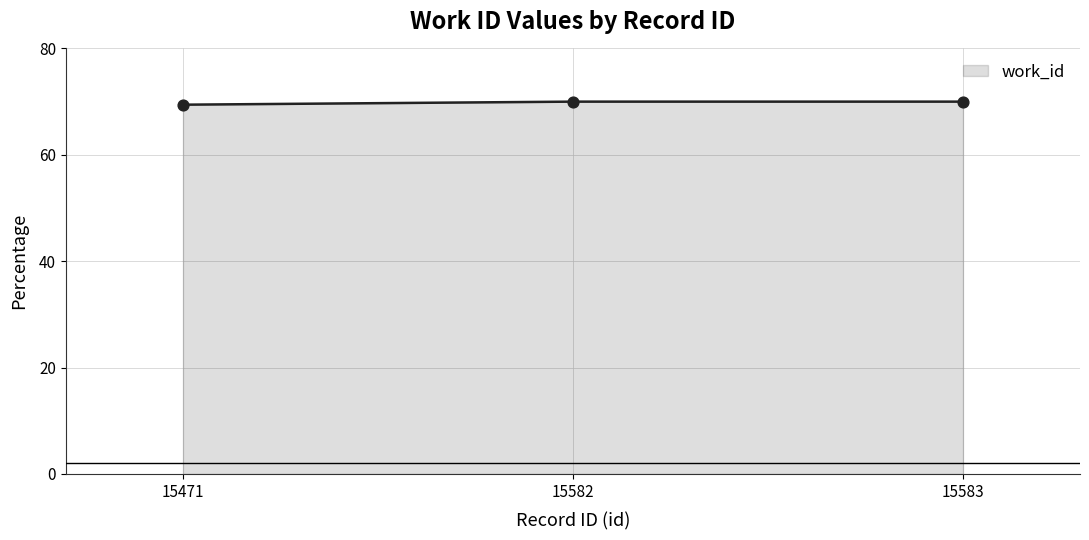

Approximately how many times larger is the value at 15583 compared to 15471?

1.0